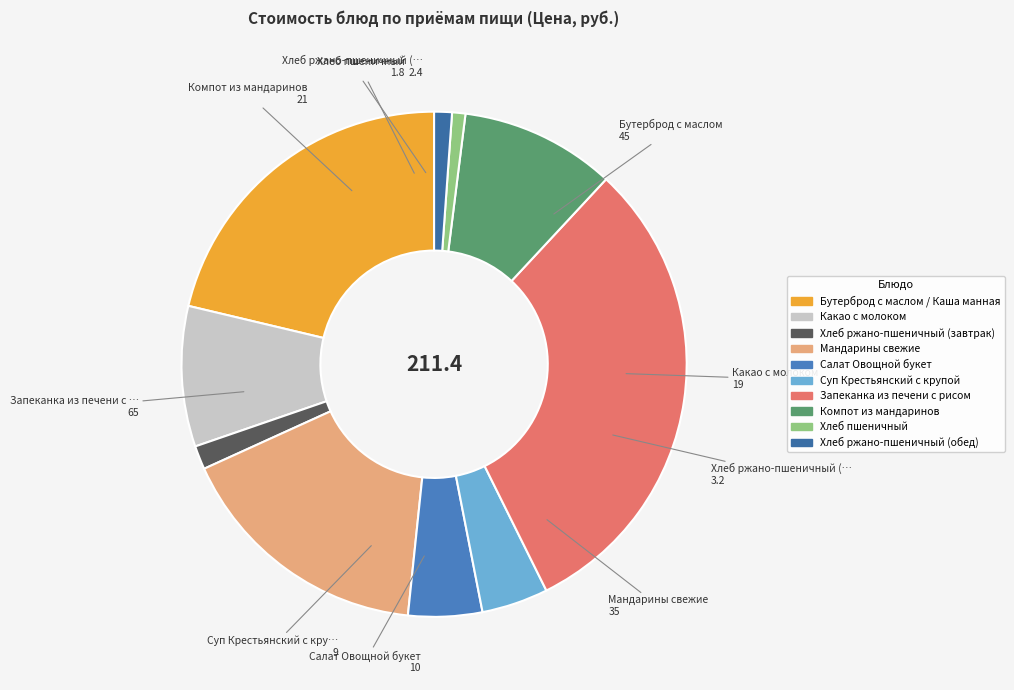

Rank the categories by value from lowest to highest.

Хлеб пшеничный, Хлеб ржано-пшеничный (обед), Хлеб ржано-пшеничный (завтрак), Суп Крестьянский с крупой, Салат Овощной букет, Какао с молоком, Компот из мандаринов, Мандарины свежие, Бутерброд с маслом / Каша манная, Запеканка из печени с рисом